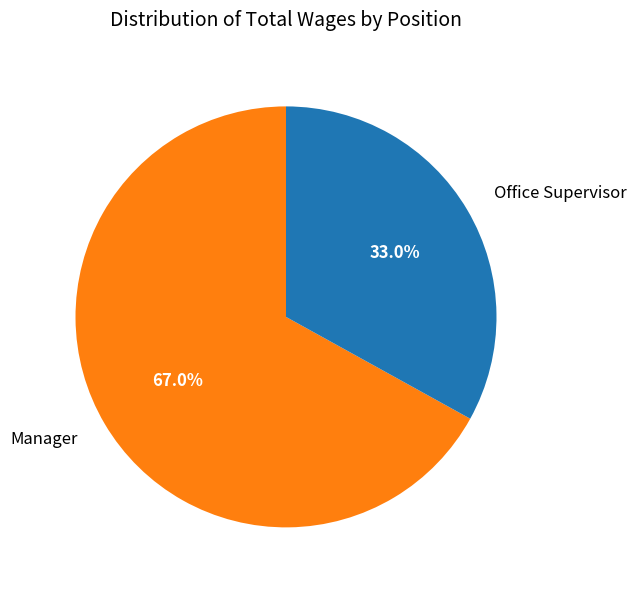

What is the smallest slice in the pie chart?

Office Supervisor